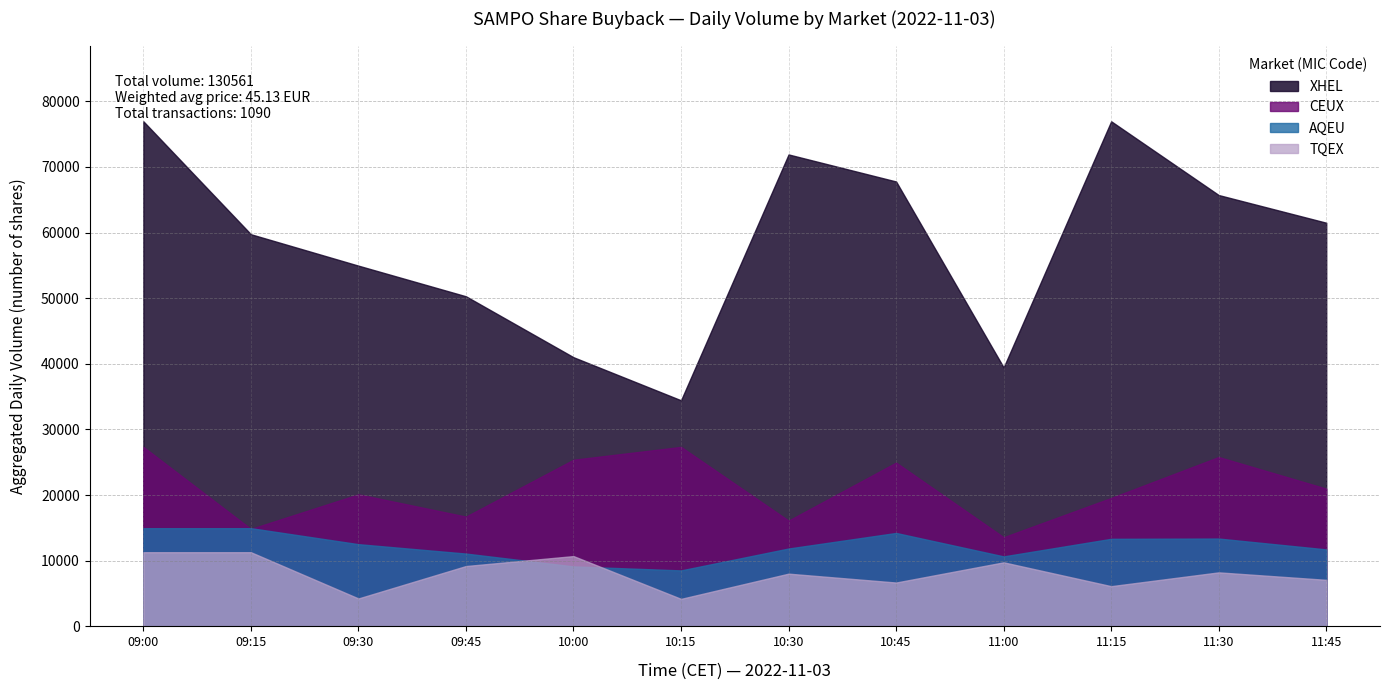

How many lines are shown in the chart?

4